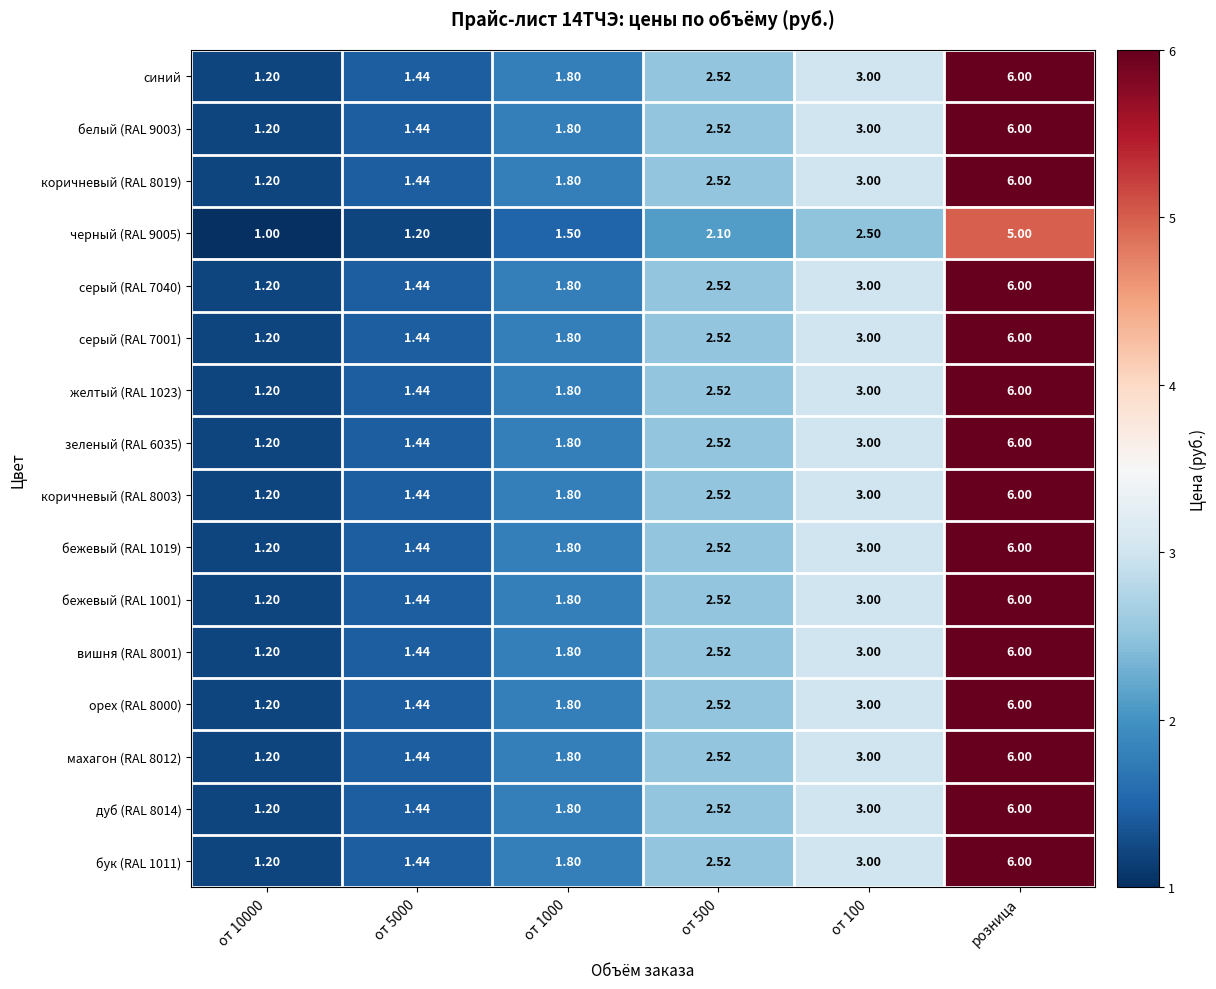

At which category is the sum across all series the highest?

розница